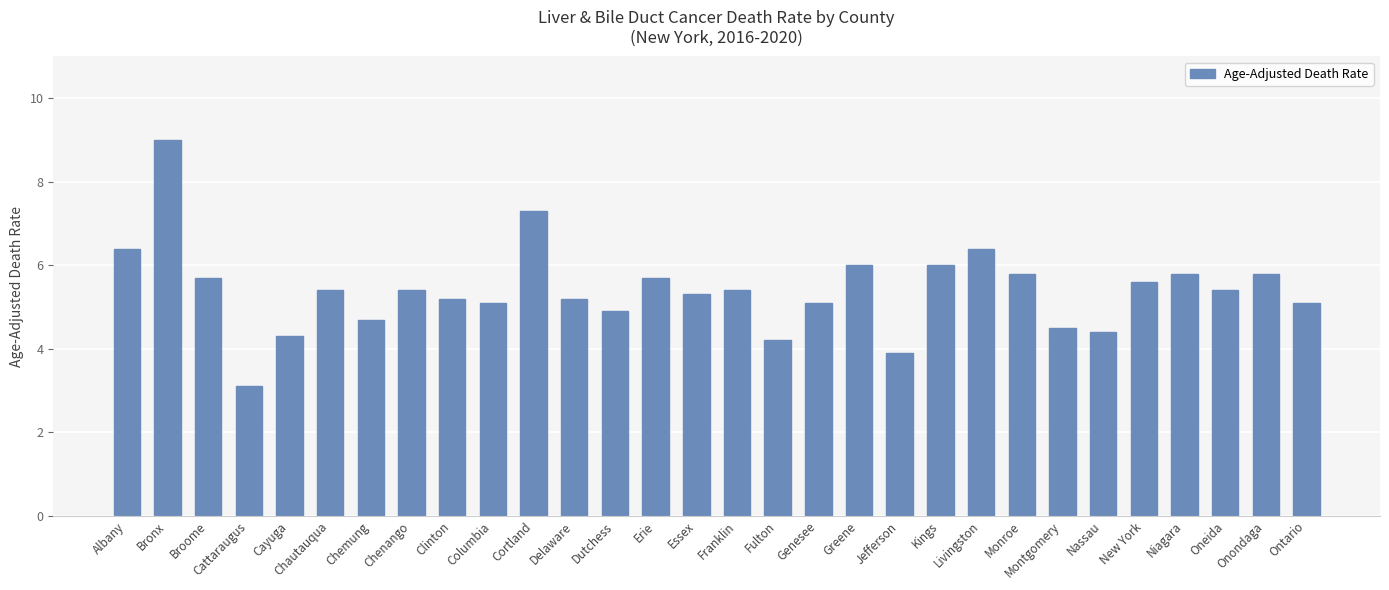

Reading right to left, transcribe all the data shown in this chart.

5.1	5.8	5.4	5.8	5.6	4.4	4.5	5.8	6.4	6.0	3.9	6.0	5.1	4.2	5.4	5.3	5.7	4.9	5.2	7.3	5.1	5.2	5.4	4.7	5.4	4.3	3.1	5.7	9.0	6.4